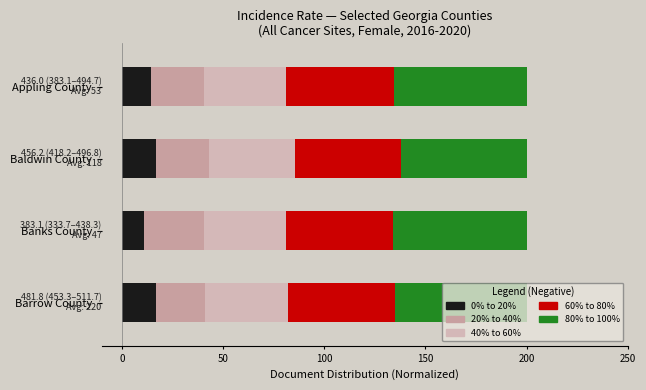

What position from the right is Barrow County?

1